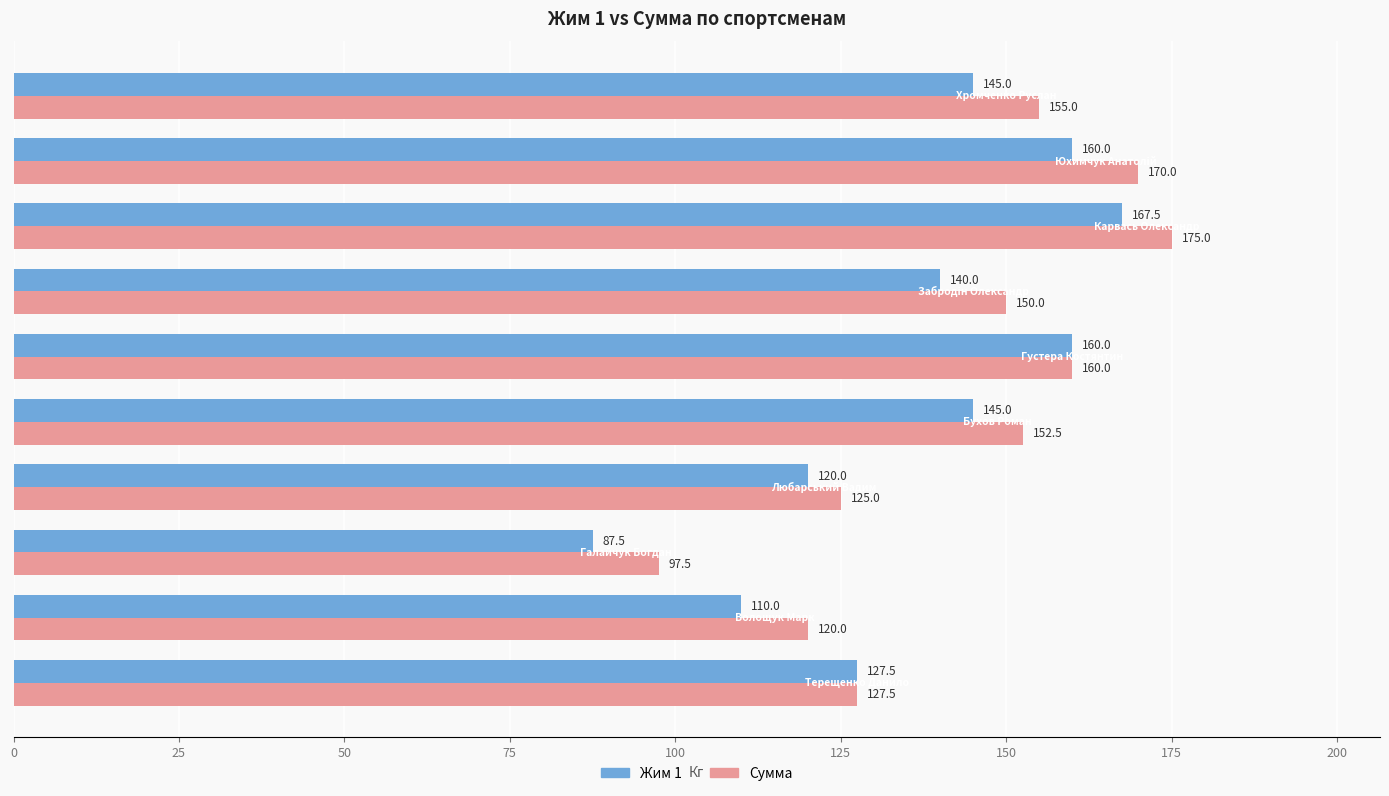

Which series has the widest spread of values?

Жим 1